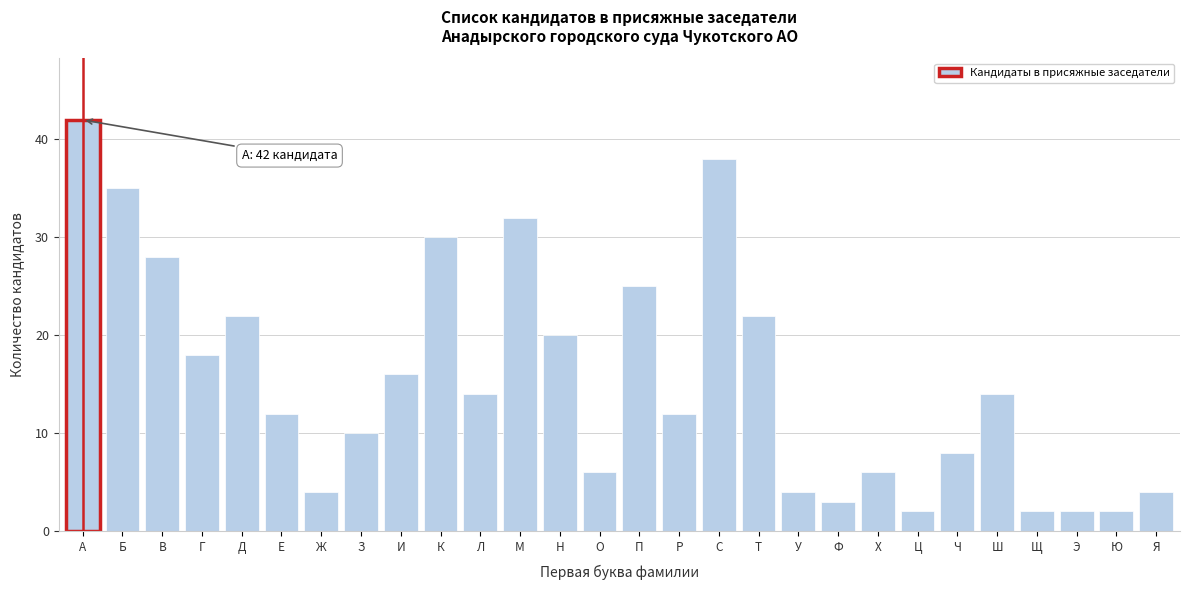

Reading left to right, extract all data points from this chart.

42	35	28	18	22	12	4	10	16	30	14	32	20	6	25	12	38	22	4	3	6	2	8	14	2	2	2	4